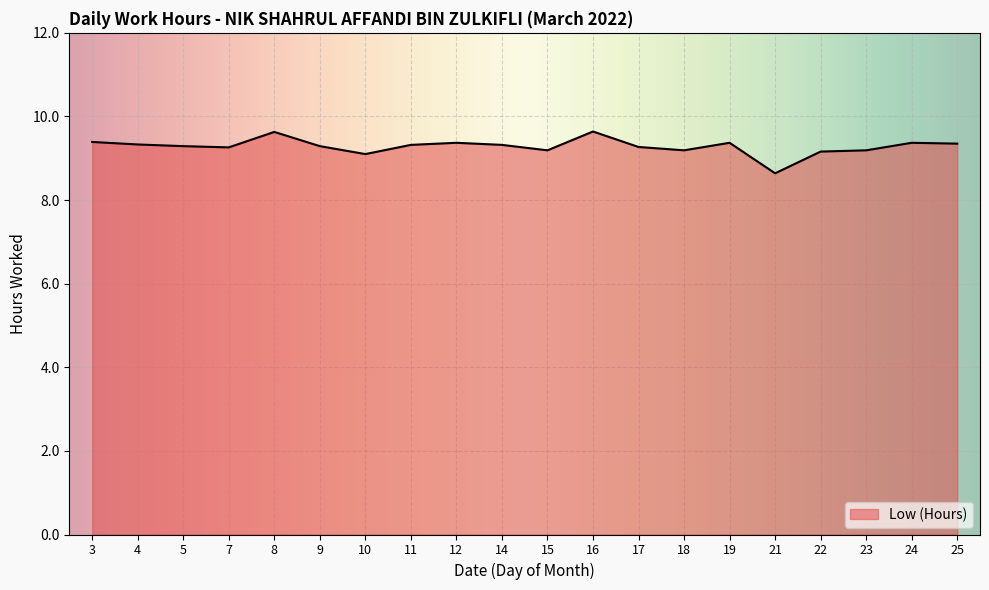

What is the sum of all values?

185.7